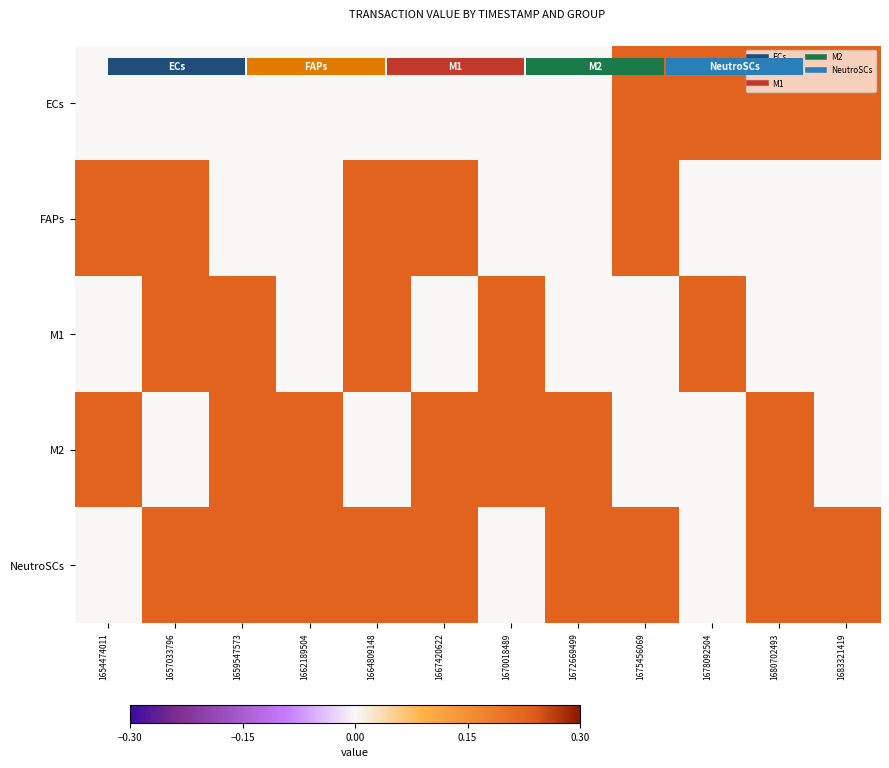

Which has a higher value, 1667420622 or 1683321419?

1683321419